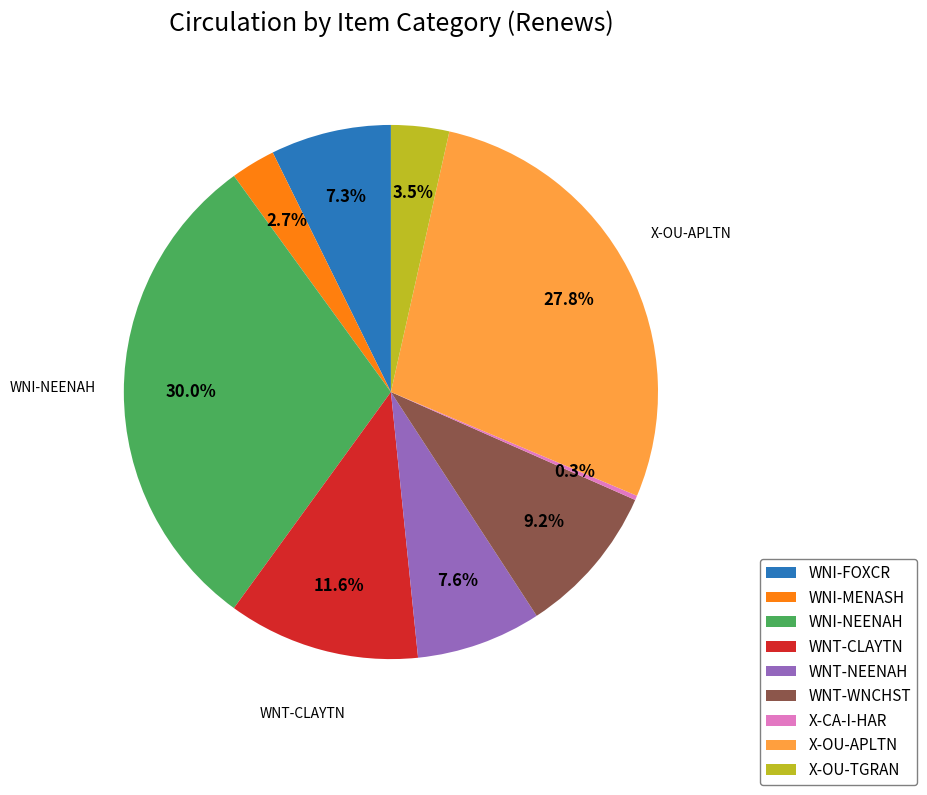

The X-OU-APLTN slice represents 33% of the pie. True or false?

False